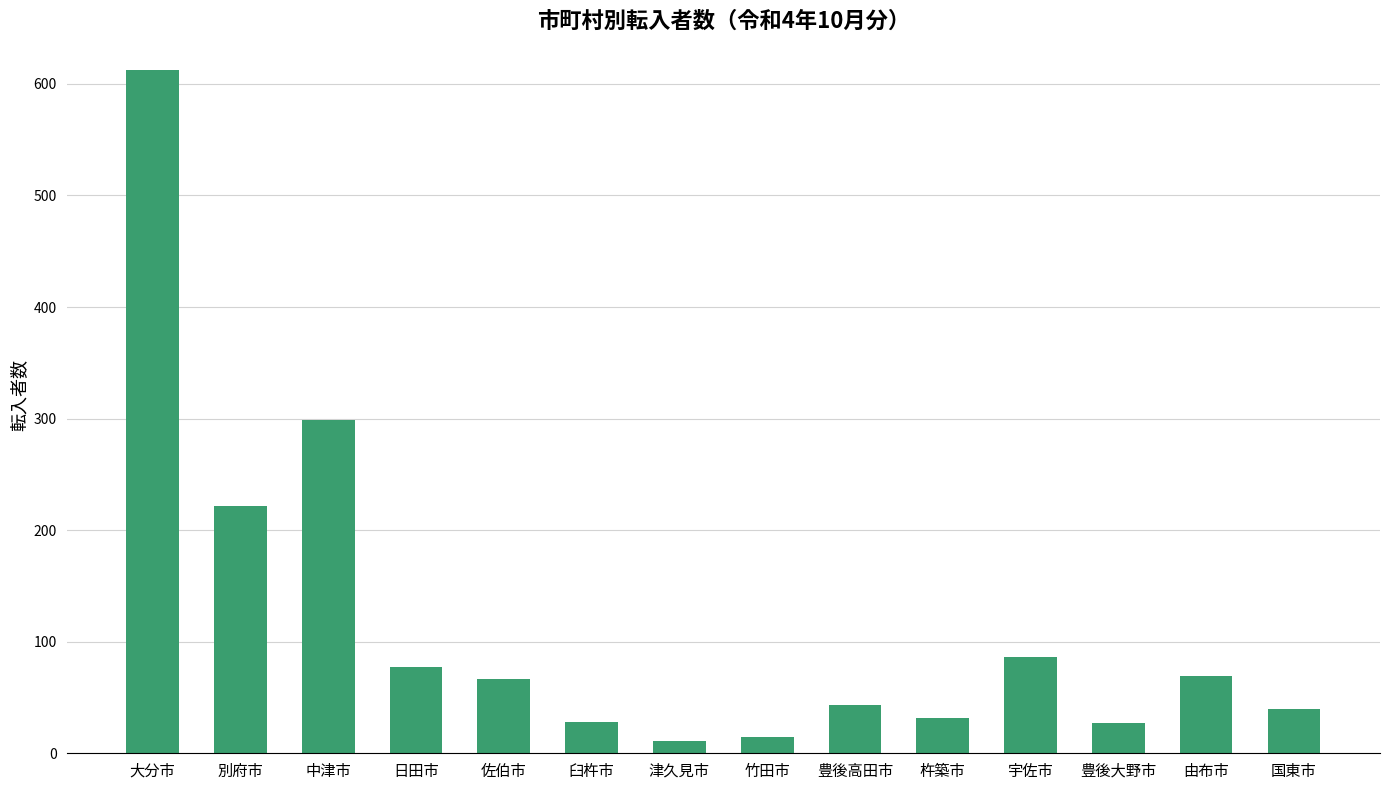

What is the greatest value displayed?

612